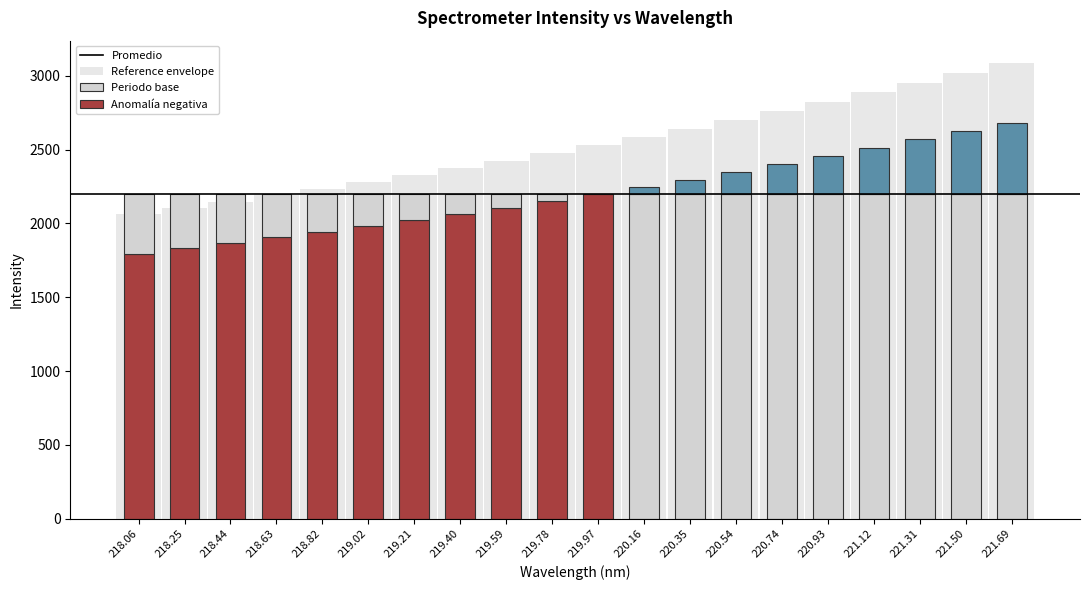

What is the difference between the second highest and second lowest values?

910.6